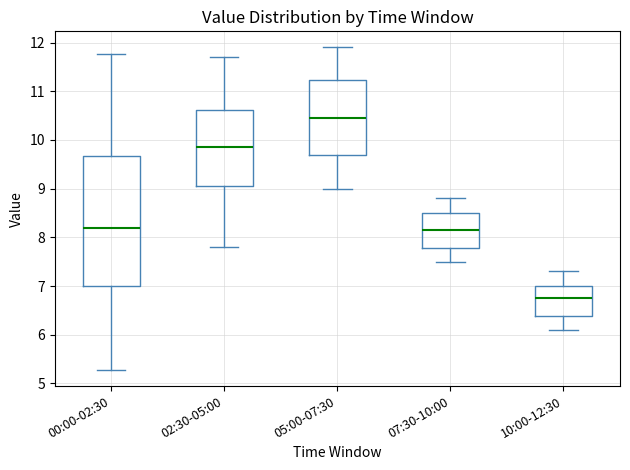

Reading left to right, read every box against the y-axis: the position of its median line, the range the box covers, and the ends of its whiskers. The values are not printed on the chart, so give them approximately, as read against the axis.

00:00-02:30: median 8.2, box 7.0 to 9.7, whiskers 5.3 to 11.8
02:30-05:00: median 9.9, box 9.1 to 10.6, whiskers 7.8 to 11.7
05:00-07:30: median 10.5, box 9.7 to 11.2, whiskers 9.0 to 11.9
07:30-10:00: median 8.2, box 7.8 to 8.5, whiskers 7.5 to 8.8
10:00-12:30: median 6.8, box 6.4 to 7.0, whiskers 6.1 to 7.3